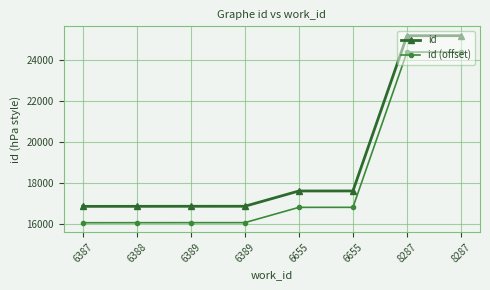

How many lines are shown in the chart?

2